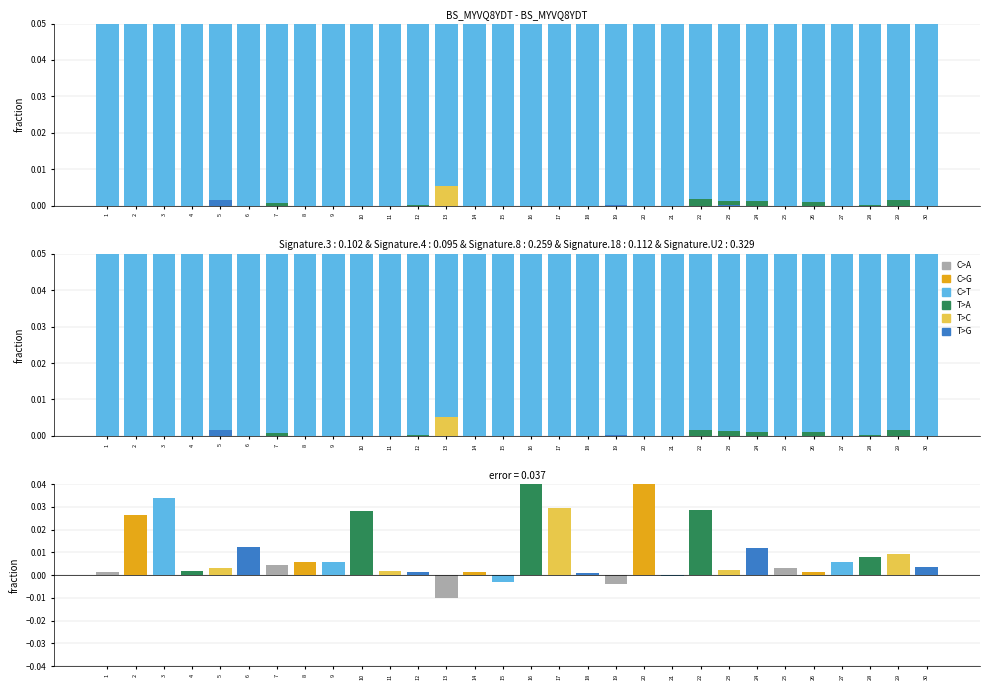

What is the total value across all series at 25?

1.0